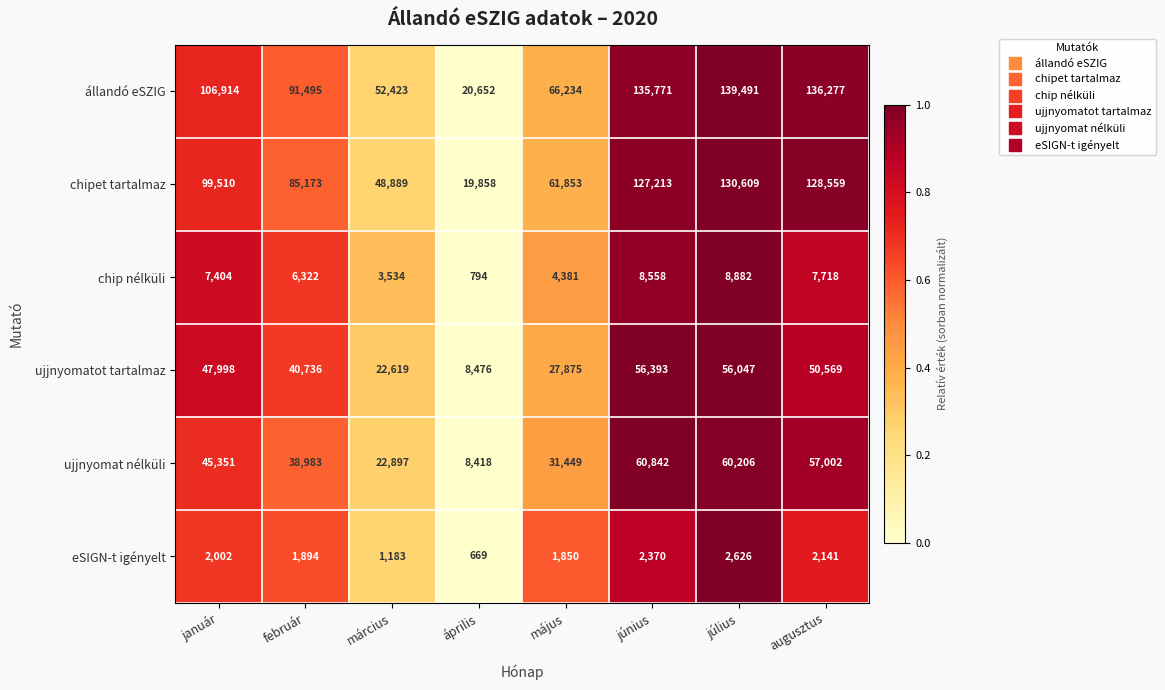

Read the ujjnyomatot tartalmaz value at július.

56047